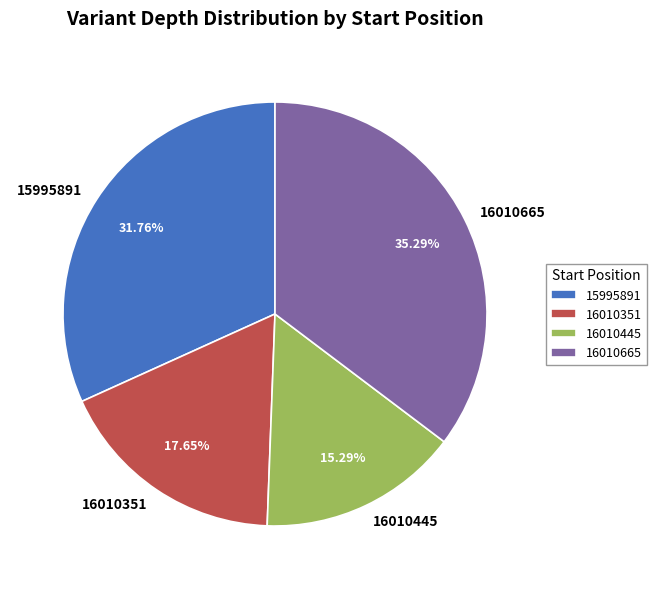

To the nearest percent, what is the difference between the largest and smallest slice percentages?

20%